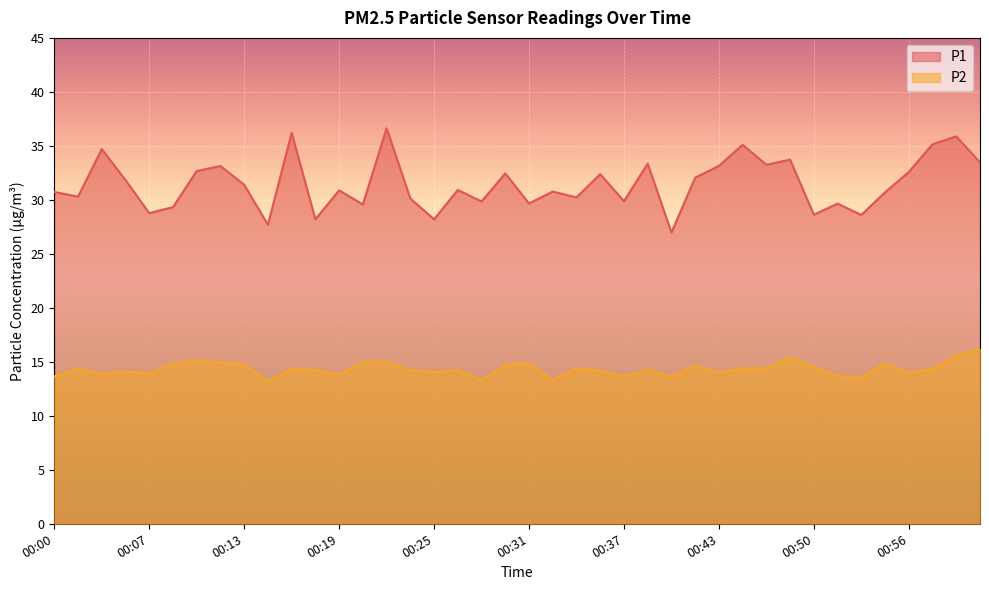

True or false: P1 has more than 2 interior local peaks.

True